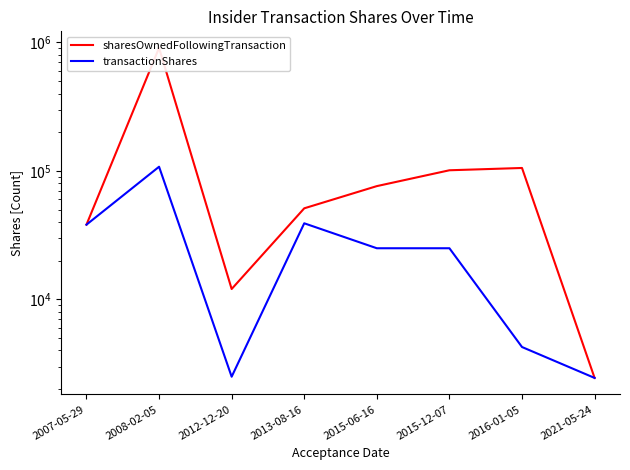

What is the total value across all series at 2007-05-29?

76320